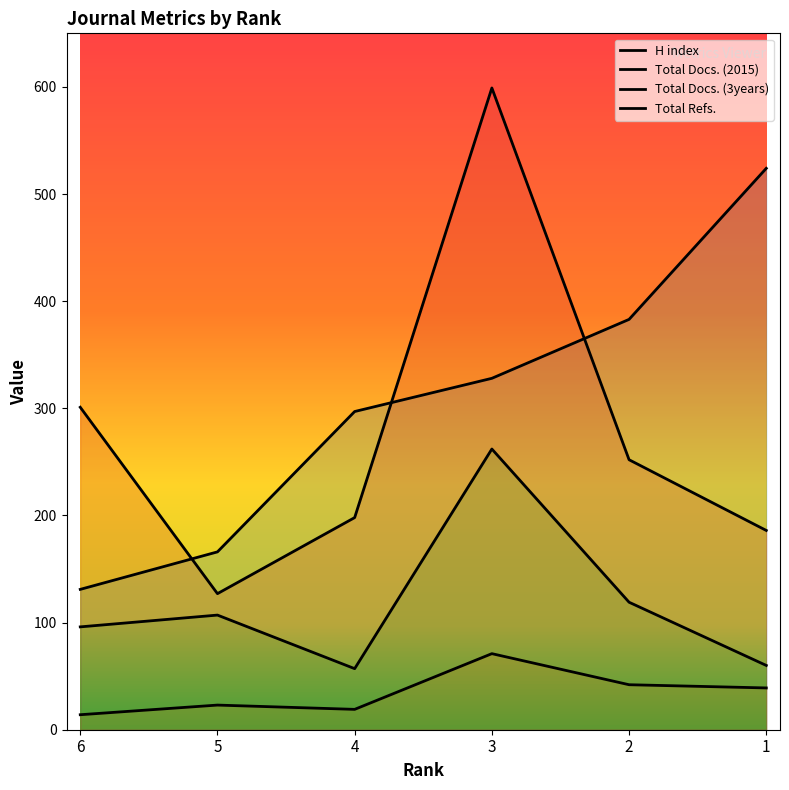

Is the value of Total Docs. (2015) at 6 greater than the value of Total Docs. (3years) at 6?

No